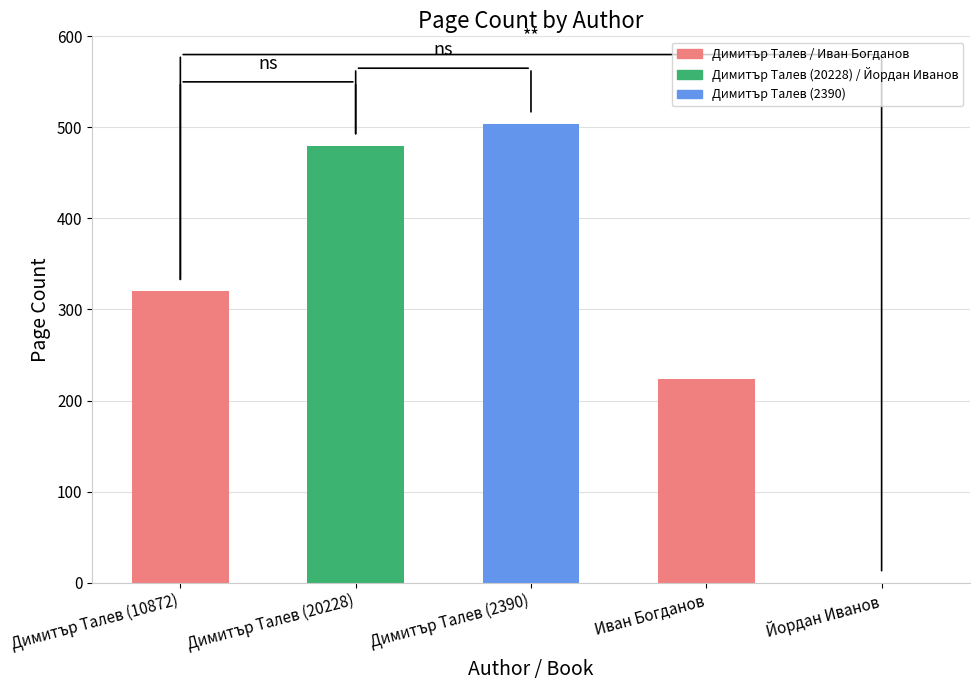

Reading left to right, list all the values displayed in this chart.

320	480	504	224	0